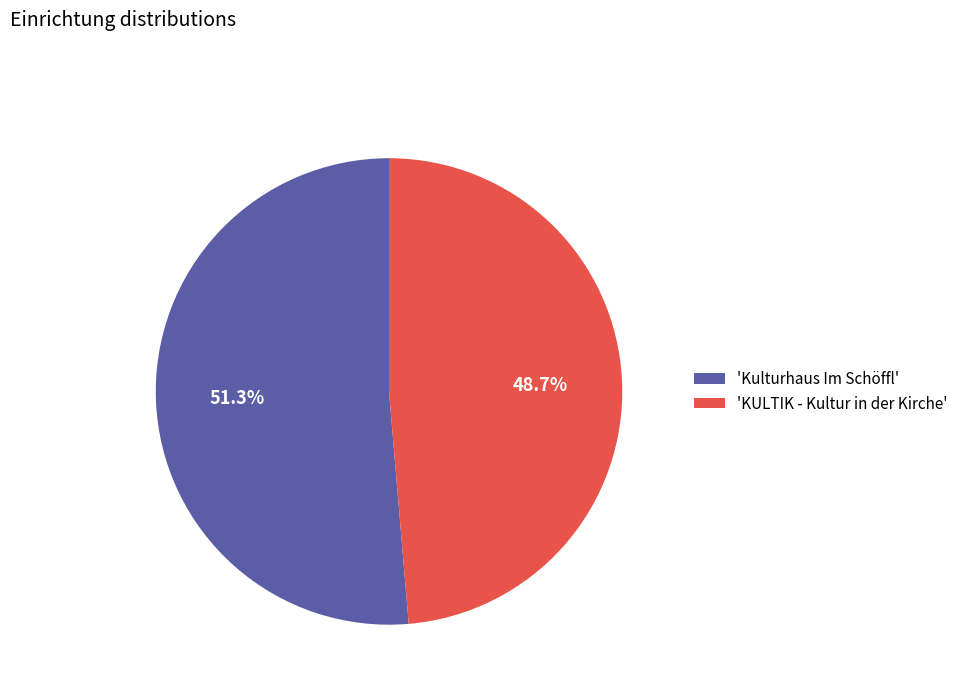

Rank the categories by value from lowest to highest.

'KULTIK - Kultur in der Kirche', 'Kulturhaus Im Schöffl'